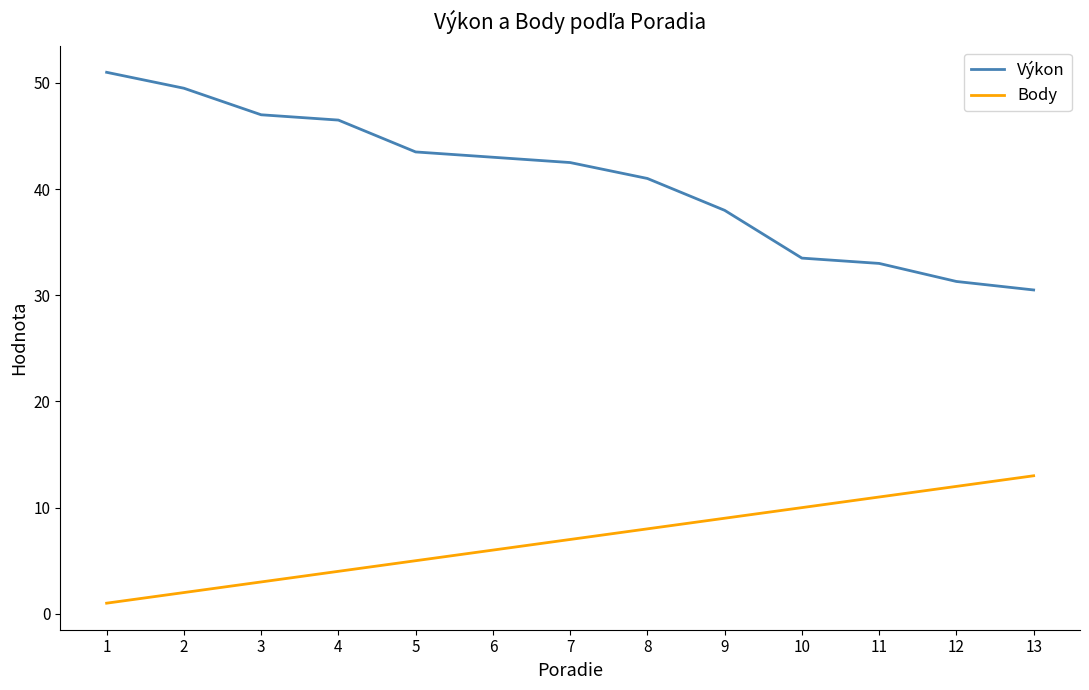

At how many categories does at least one series exceed 9?

13